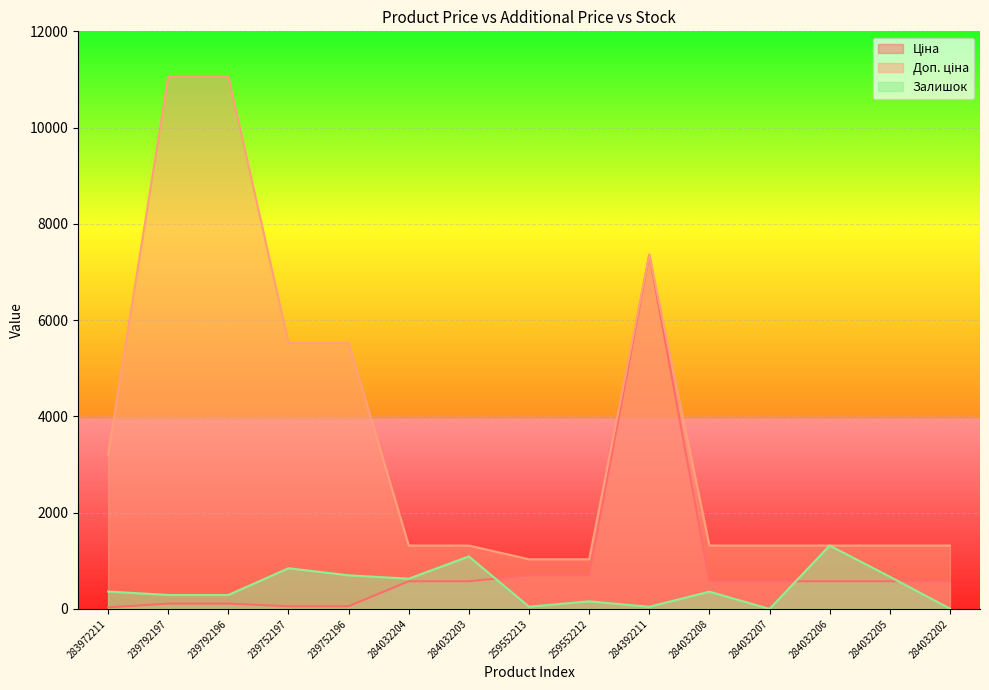

True or false: Залишок and Ціна cross at least once.

True